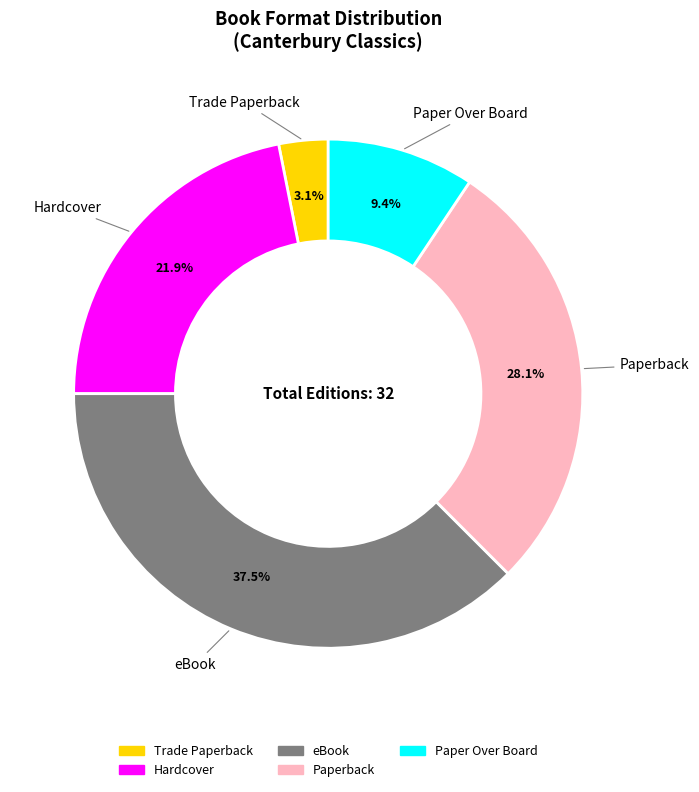

Is there any slice that represents more than half of the pie?

No